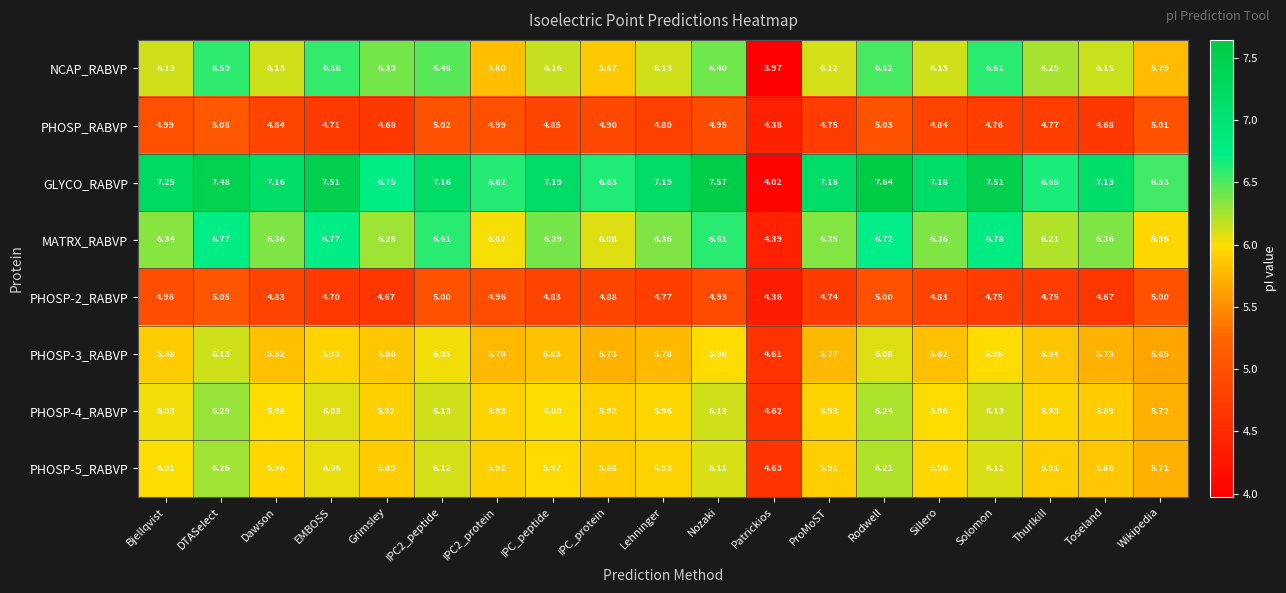

Which series has the largest range (max minus min)?

GLYCO_RABVP